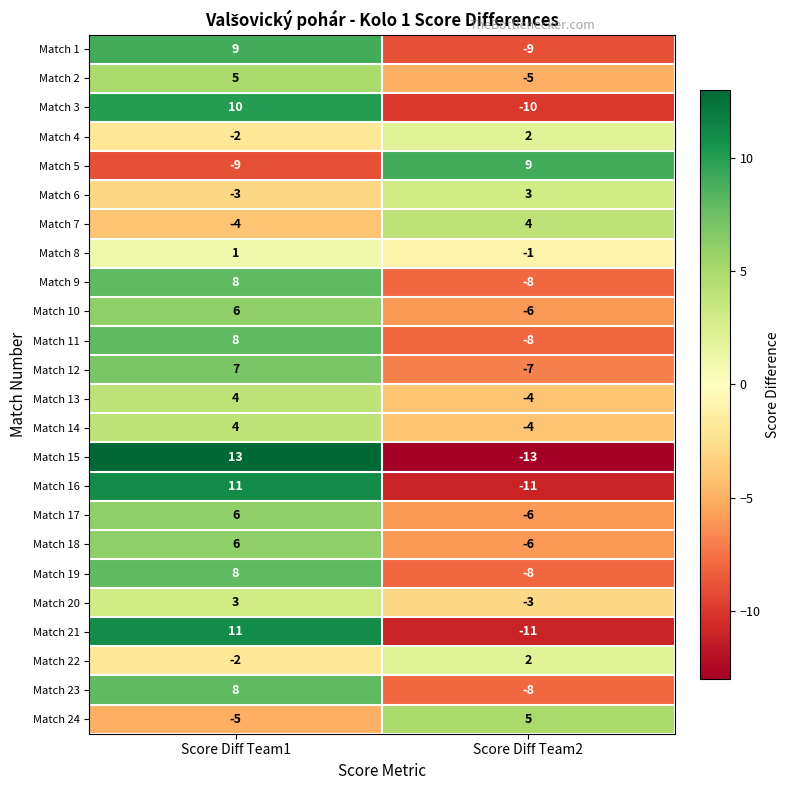

List the labels in order of Match 21 value, largest first.

Score Diff Team1, Score Diff Team2